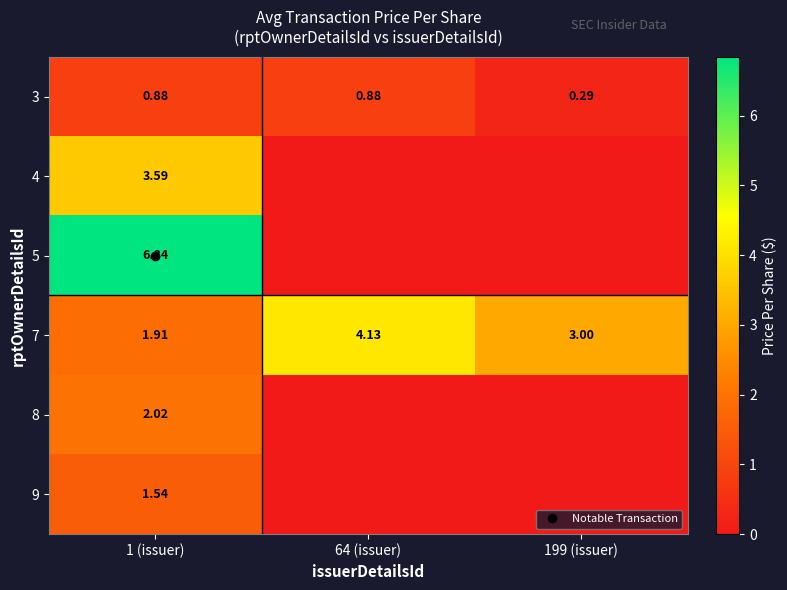

Rank the series at 199 (issuer) from highest to lowest value.

7, 3, 4, 5, 8, 9